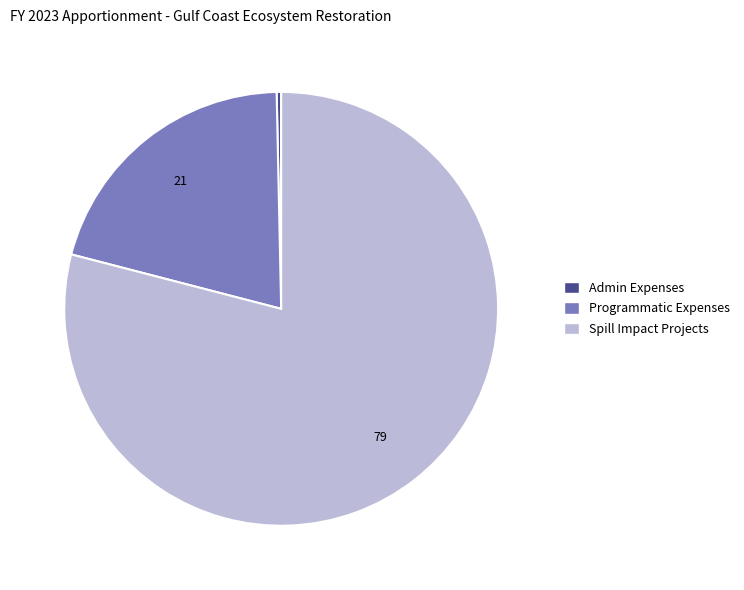

How many slices are in this pie chart?

3